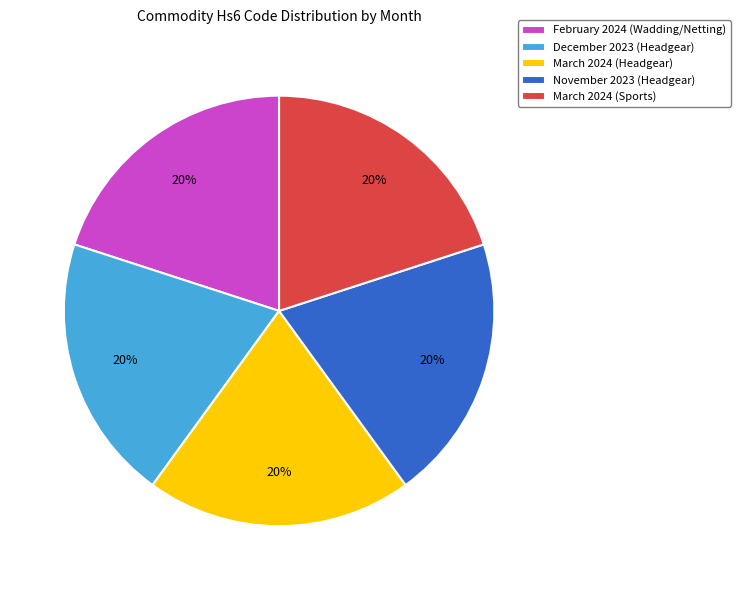

To the nearest percent, what is the average slice percentage?

20%